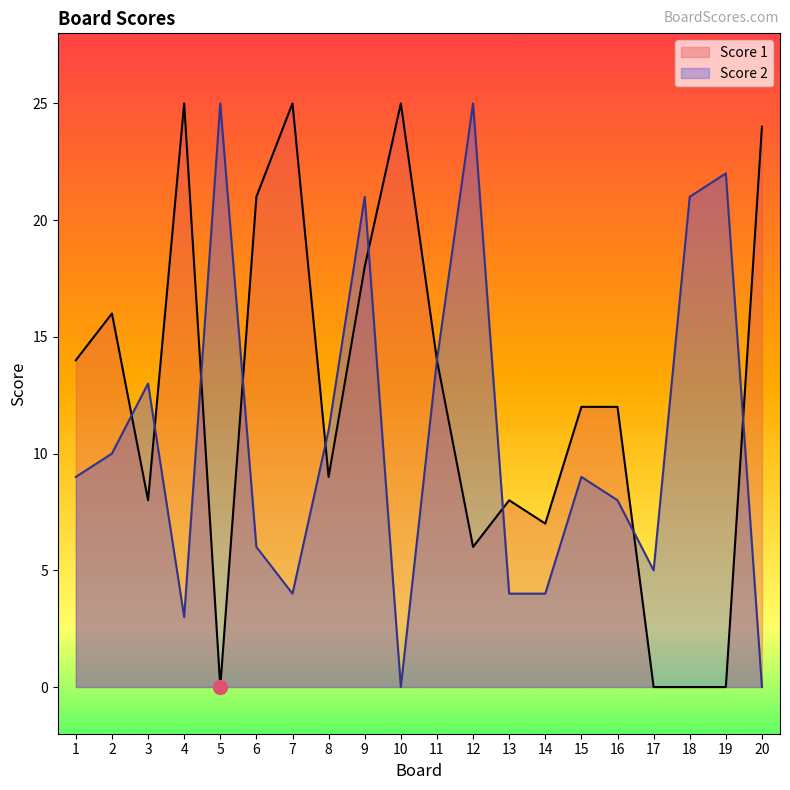

Does the chart have visible grid lines?

No